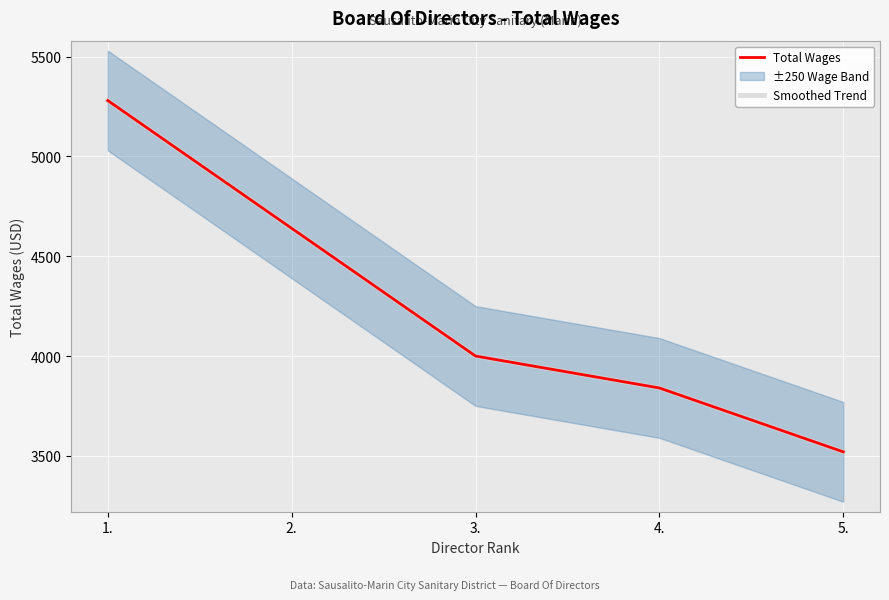

What is the value of the Smoothed Trend point at the 4th from the left?

3840